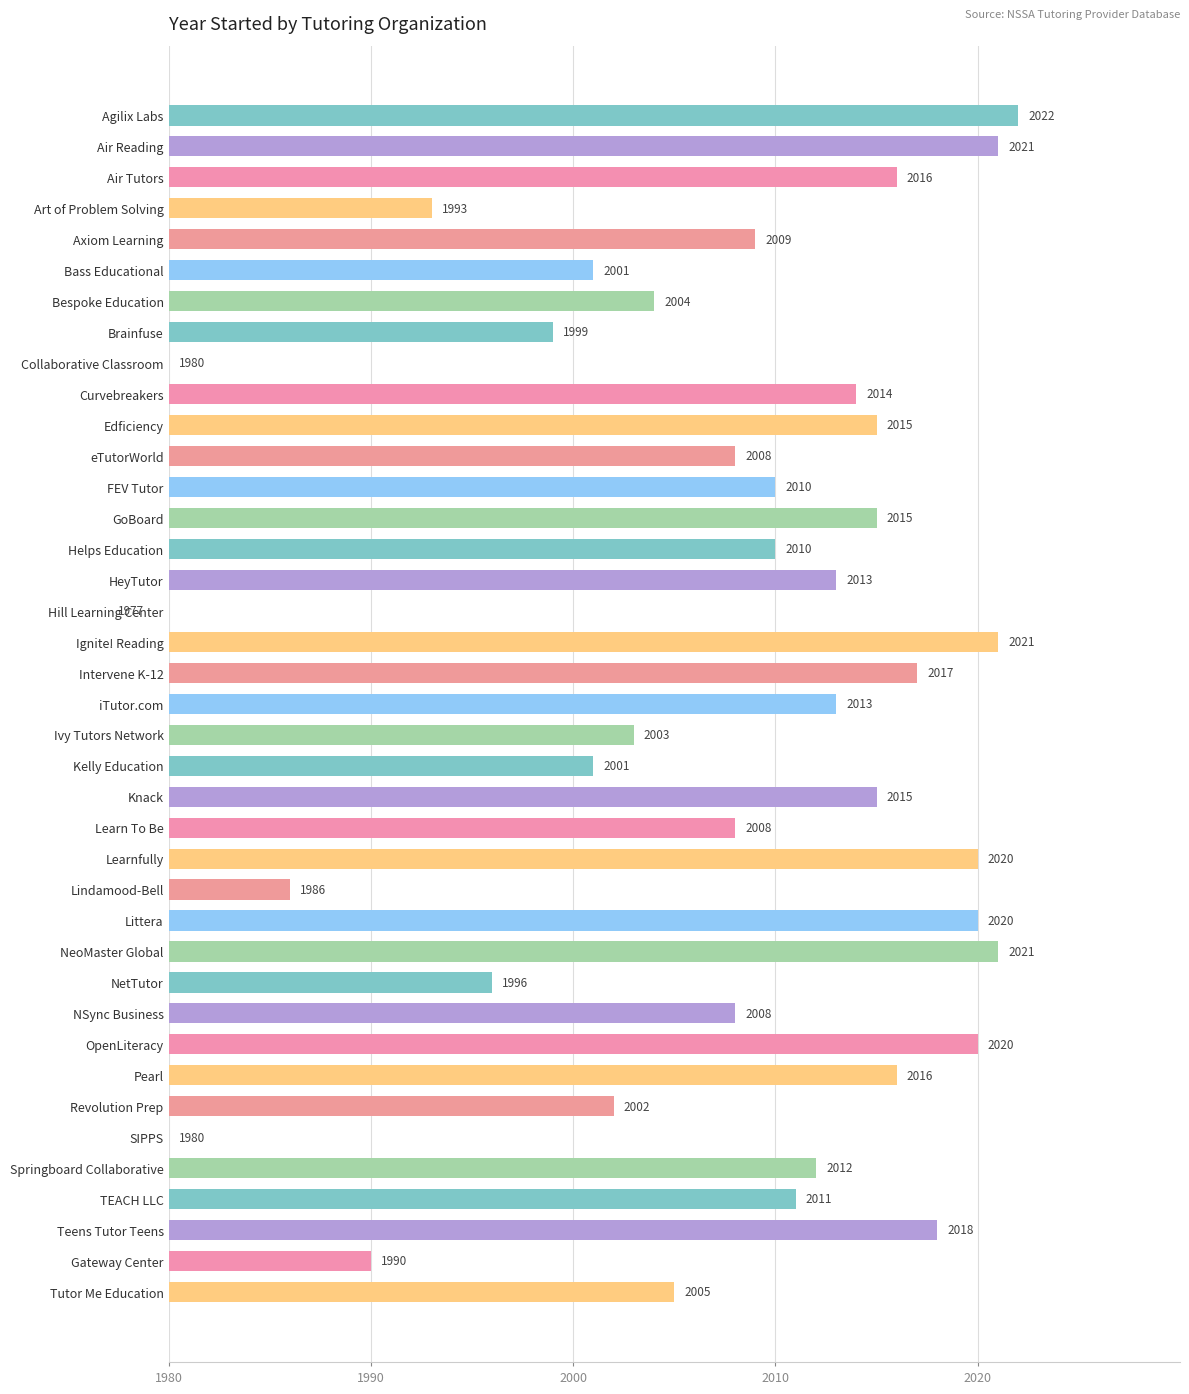

The value at TEACH LLC is 31. True or false?

True